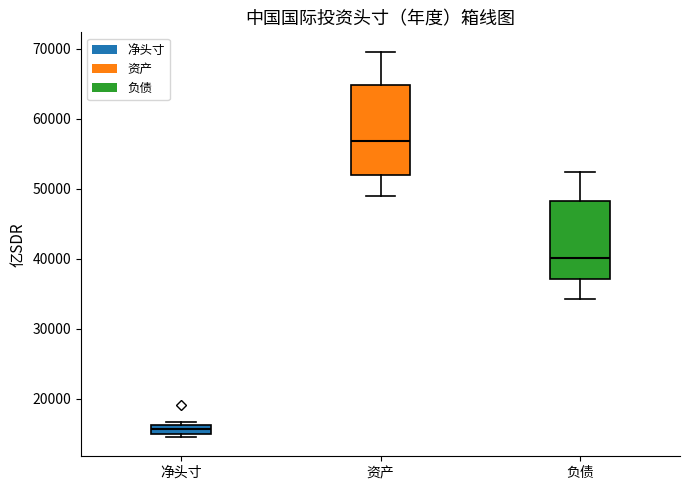

Which box is the tallest, from its lower edge to its upper edge?

资产